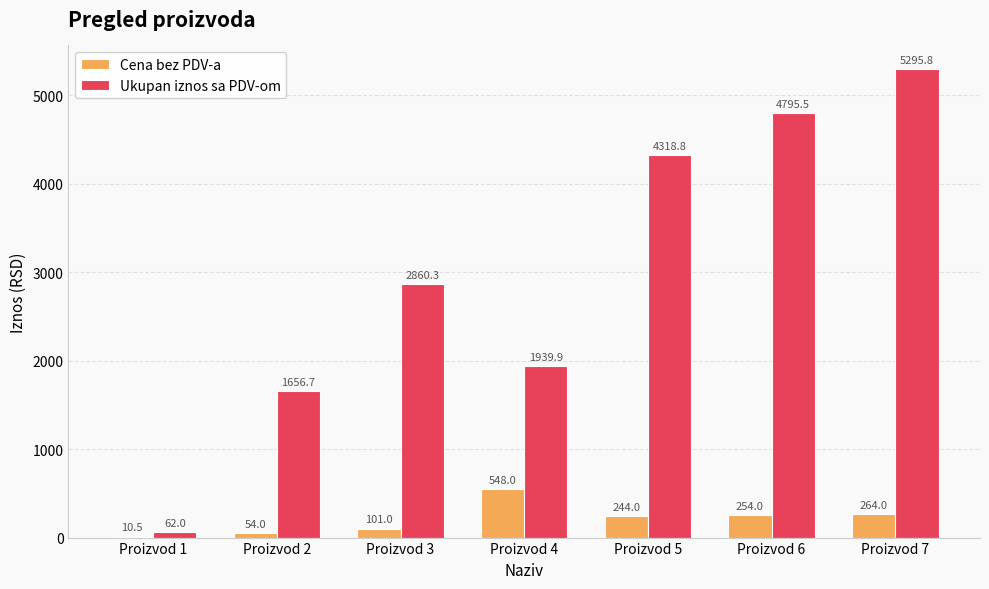

How many categories are shown in the chart?

7